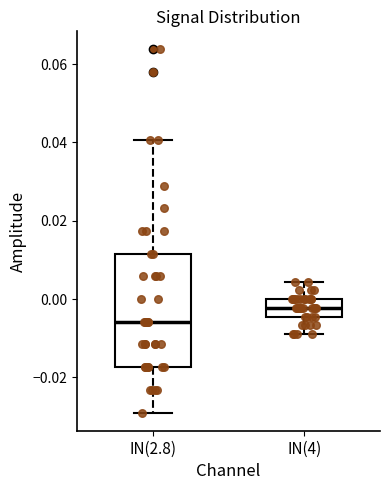

Reading left to right, read every box against the y-axis: the position of its median line, the range the box covers, and the ends of its whiskers. The values are not printed on the chart, so give them approximately, as read against the axis.

IN(2.8): median -0.006, box -0.018 to 0.012, whiskers -0.028 to 0.040
IN(4): median -0.002, box -0.004 to 0.000, whiskers -0.008 to 0.004